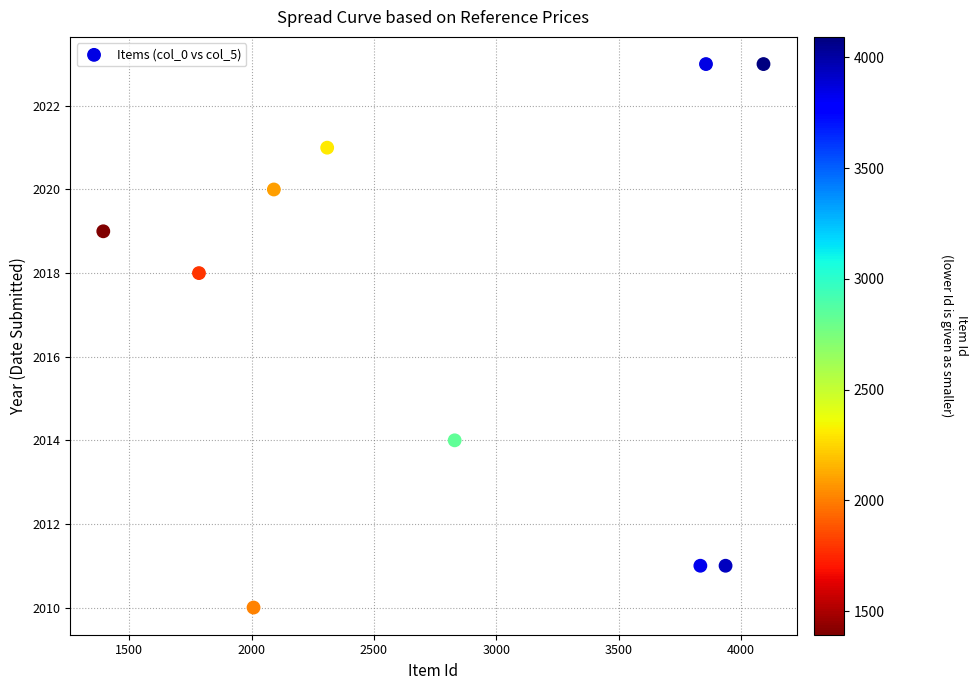

What is the average Y value?

2017